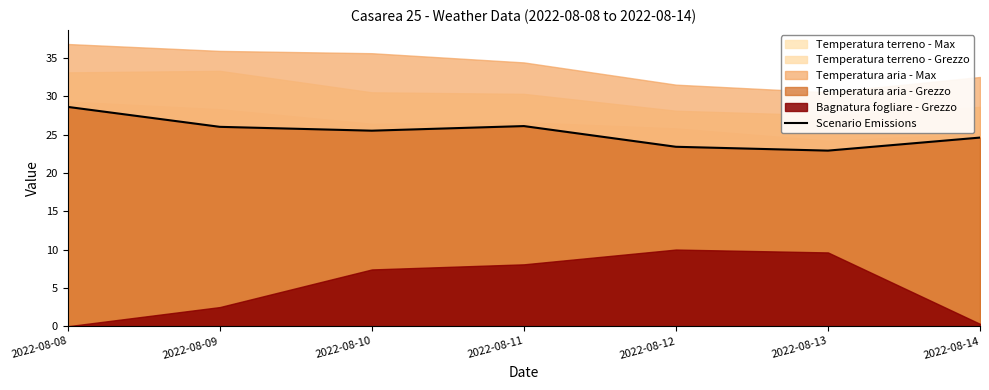

What is the sum of all values?

177.1